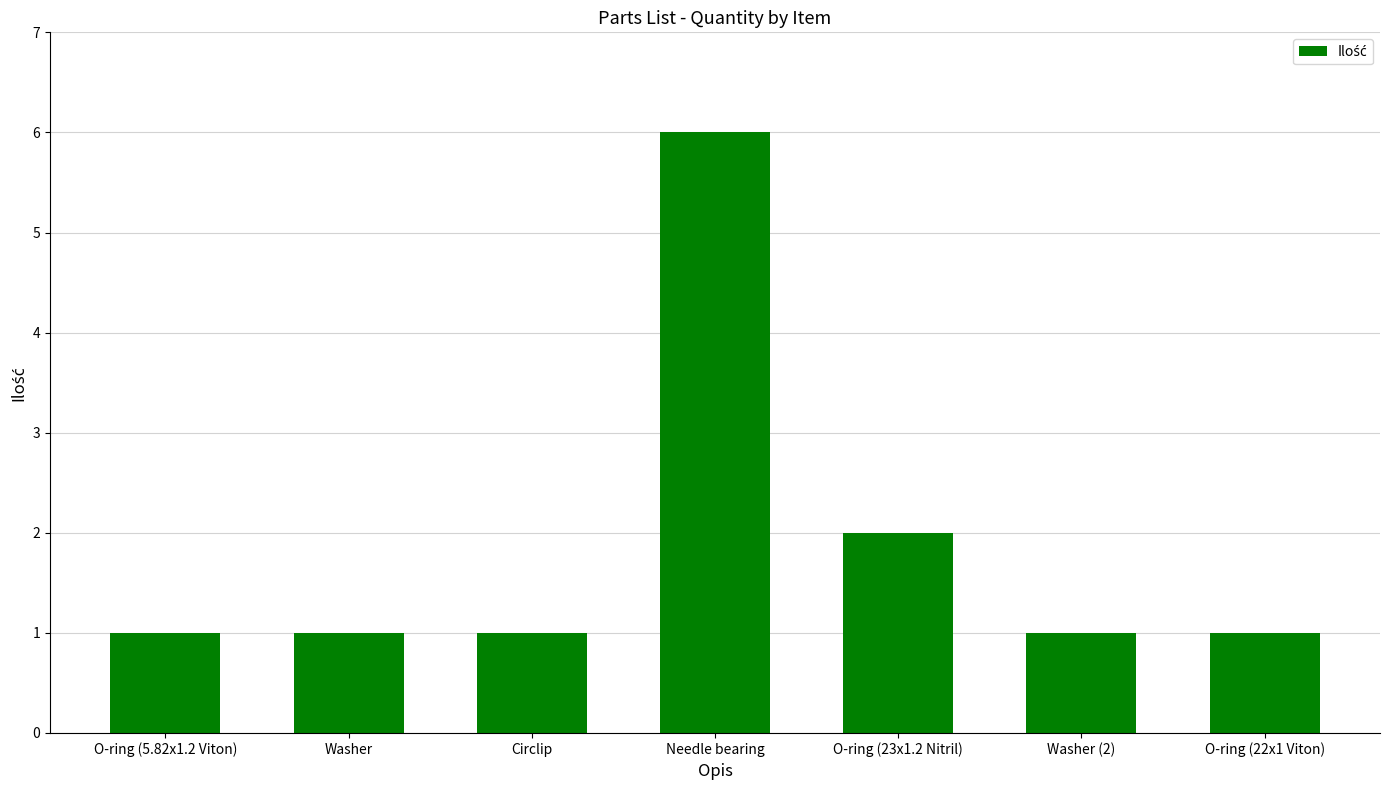

The value at O-ring (23x1.2 Nitril) is 3. True or false?

False